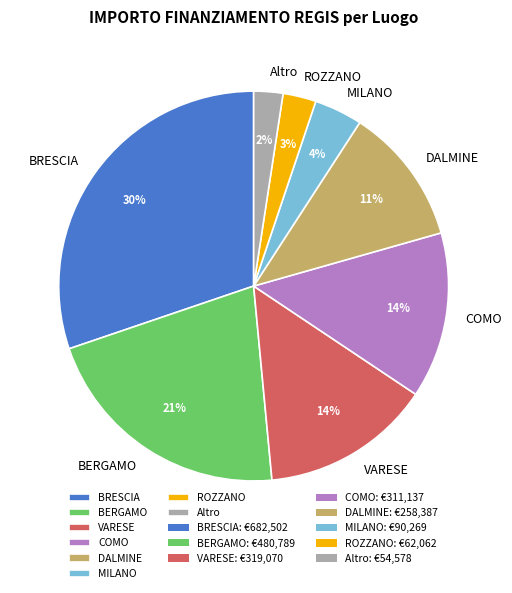

Is it true that VARESE is 14% of the pie?

True